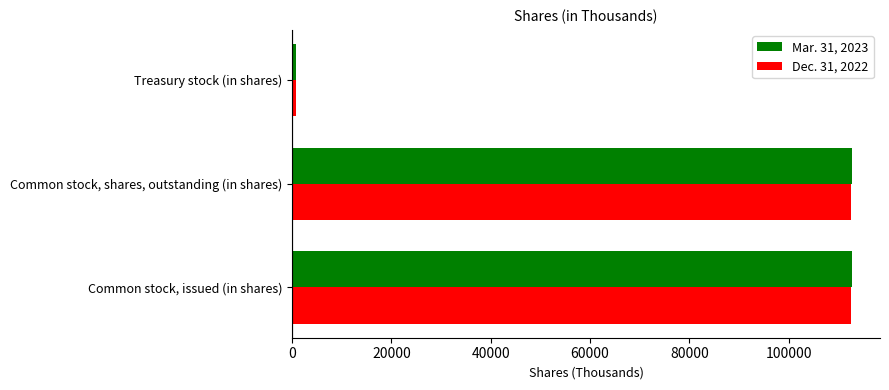

True or false: Dec. 31, 2022 has a value of 112437 at Common stock, shares, outstanding (in shares).

True